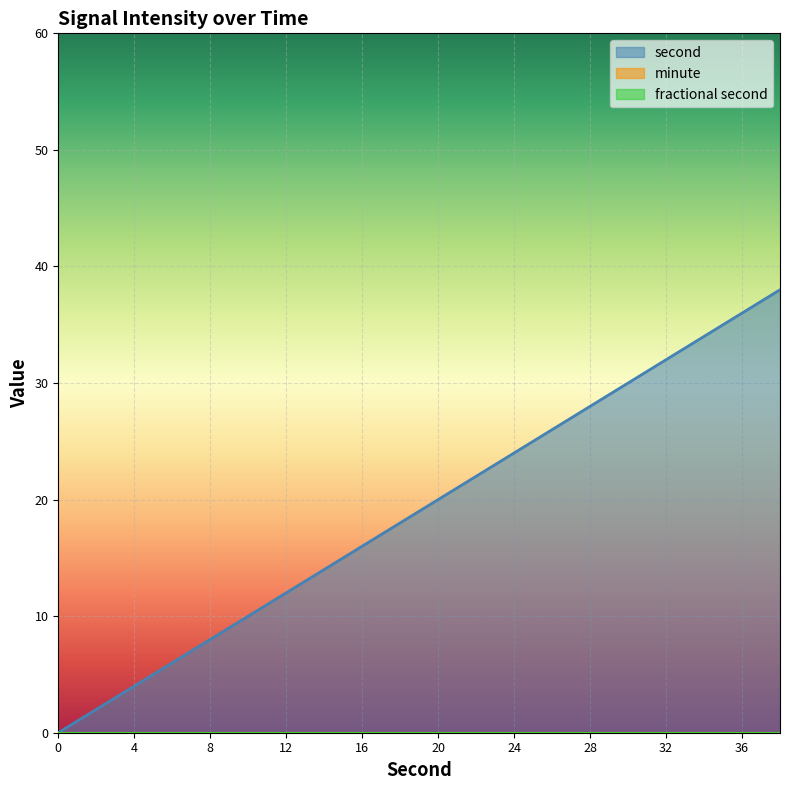

The value of fractional second at 4 is 0. True or false?

True